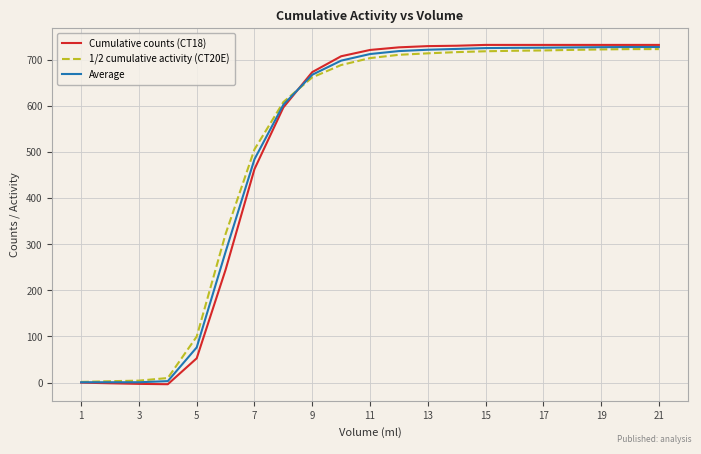

What is the difference between the maximum and second lowest values in the Cumulative counts (CT18) series?

734.6